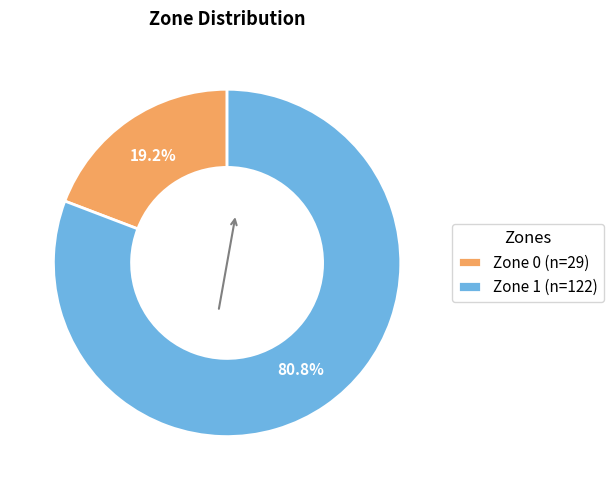

Which category has the biggest portion of the pie?

Zone 1